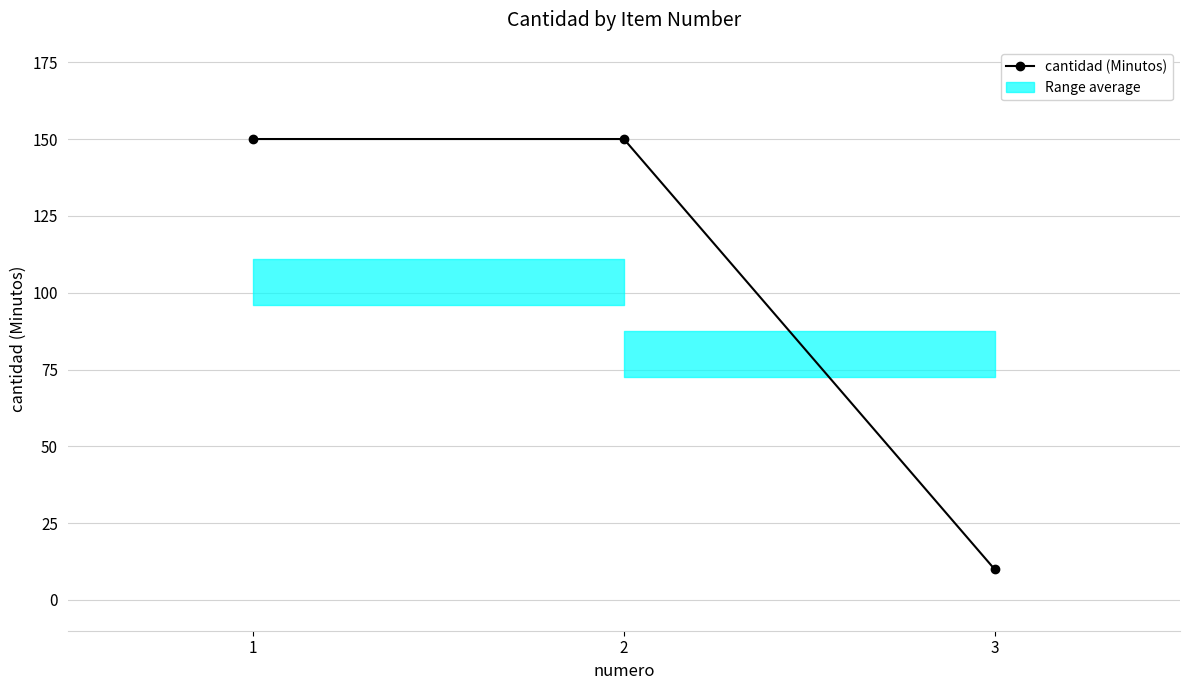

List the labels in order of value, largest first.

1, 2, 3